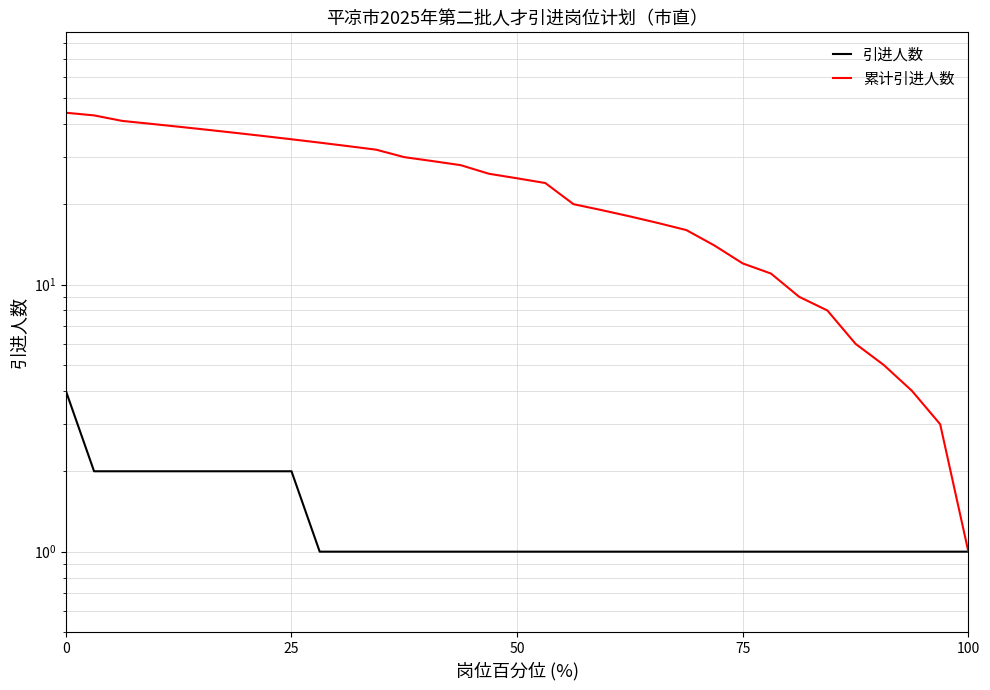

The 引进人数 series shows 2 at 25. True or false?

True